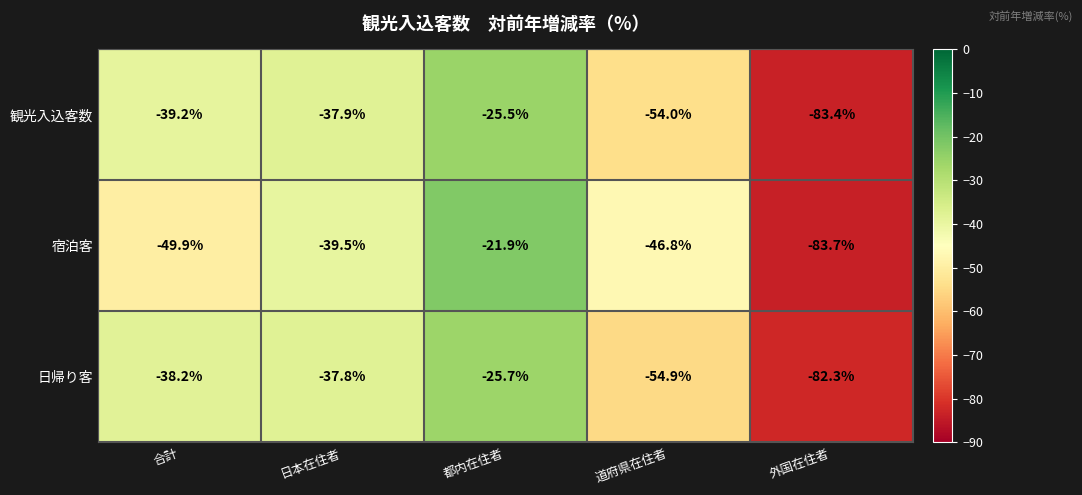

Which category has the highest value across all series?

都内在住者